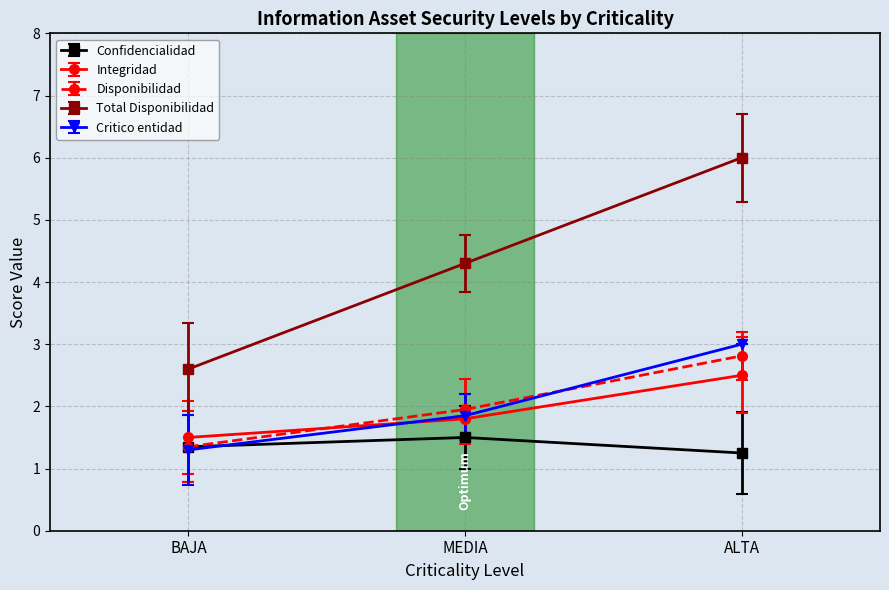

Is the value of Integridad at ALTA greater than the value of Critico entidad at BAJA?

Yes